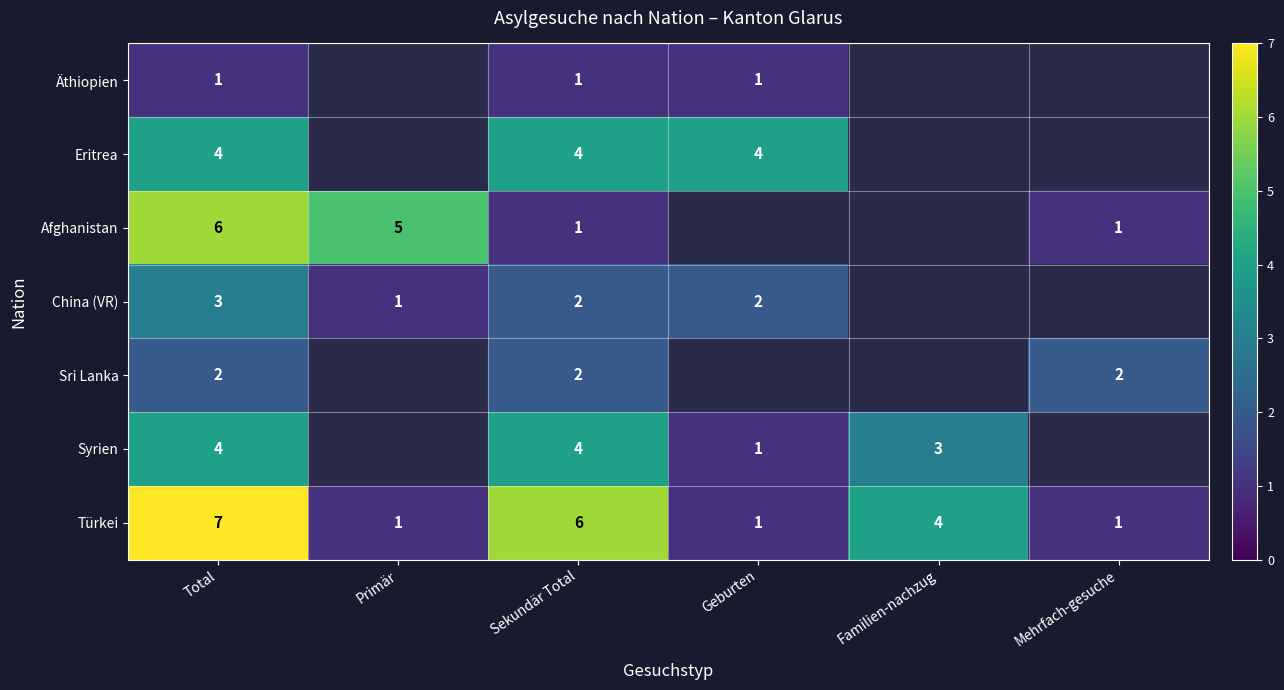

What is the sum of the Eritrea values at Geburten and Total?

8